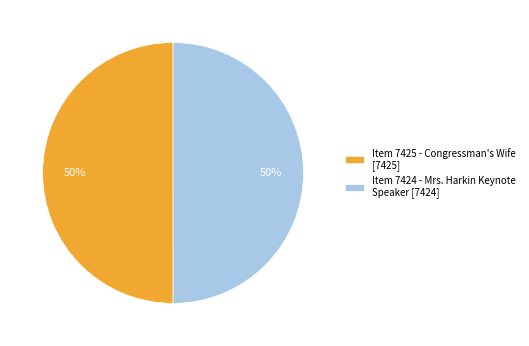

How many segments does this pie chart have?

2